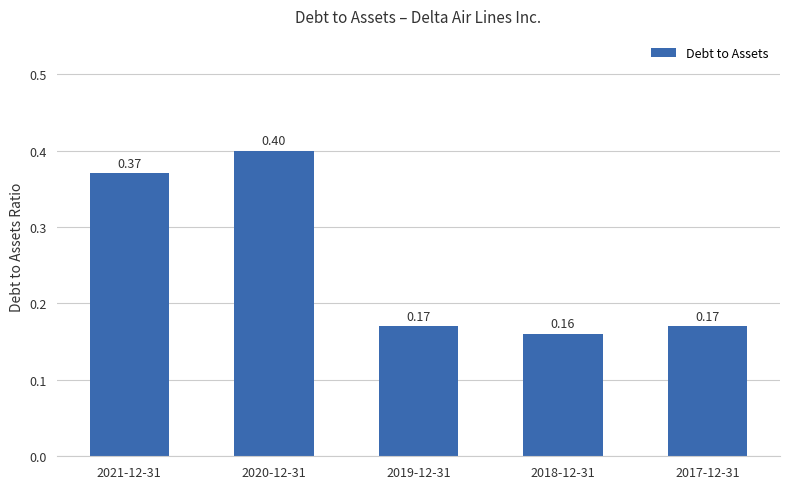

What is the average value?

0.3